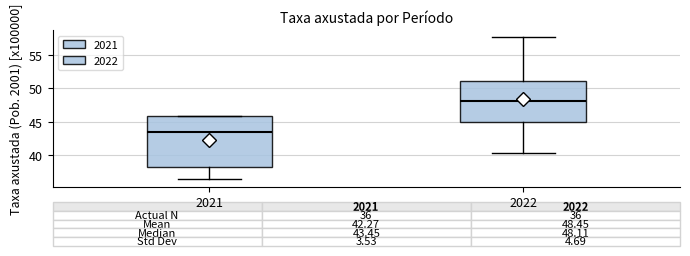

Which box has the highest median line?

2022